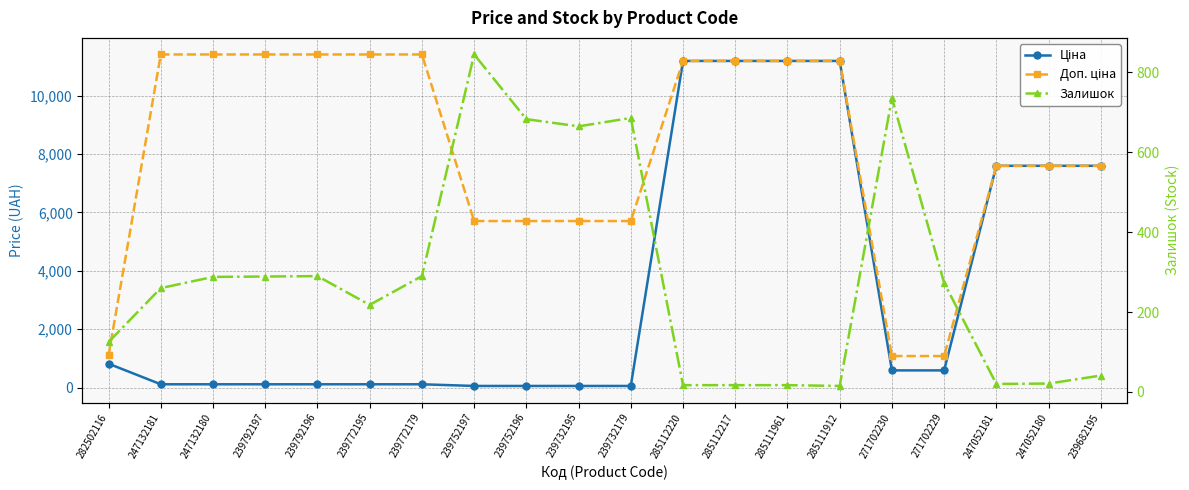

At which category is the sum across all series the highest?

285112220